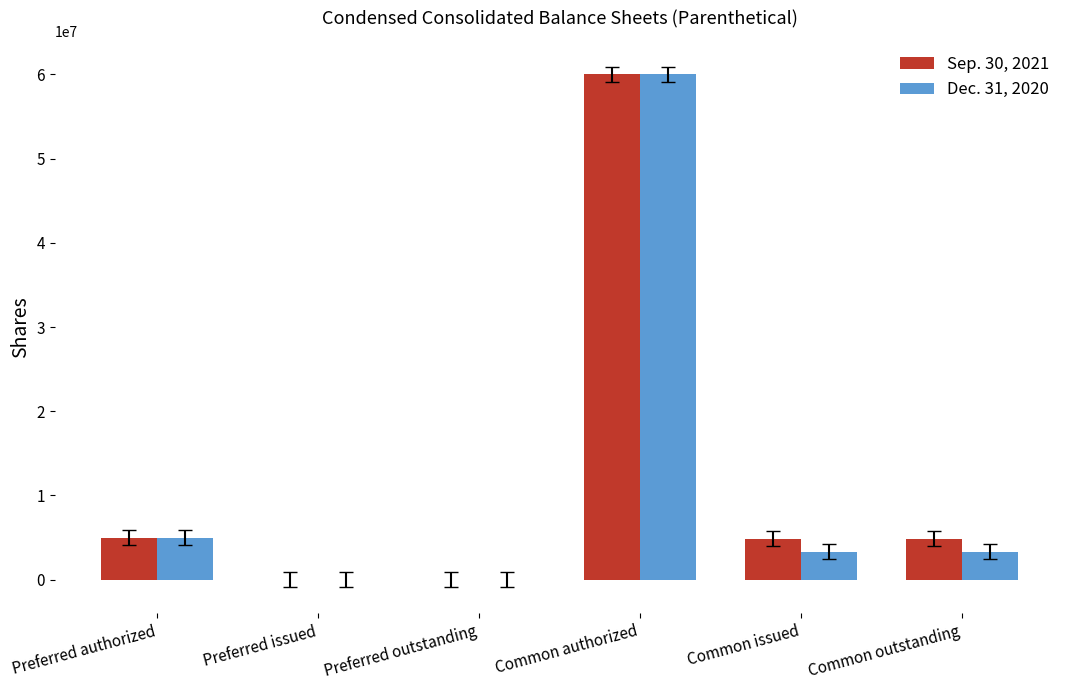

At which label does Dec. 31, 2020 first exceed 3334048?

Preferred authorized